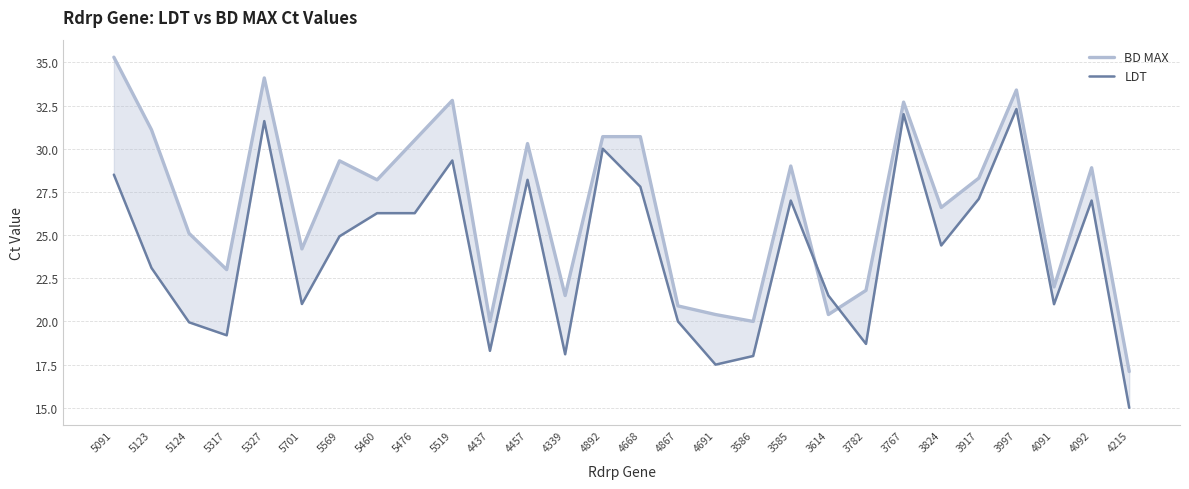

What is the label of the 11th point from the left?

4437